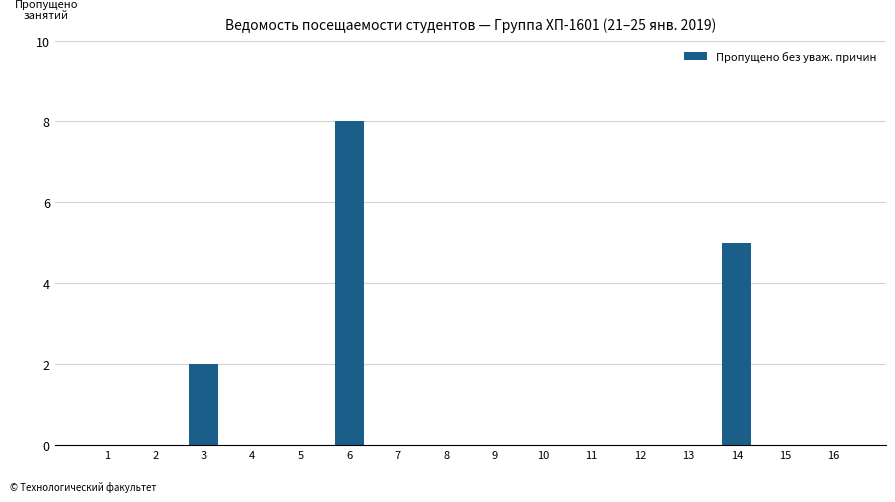

The chart shows a value of 5 at 2. True or false?

False